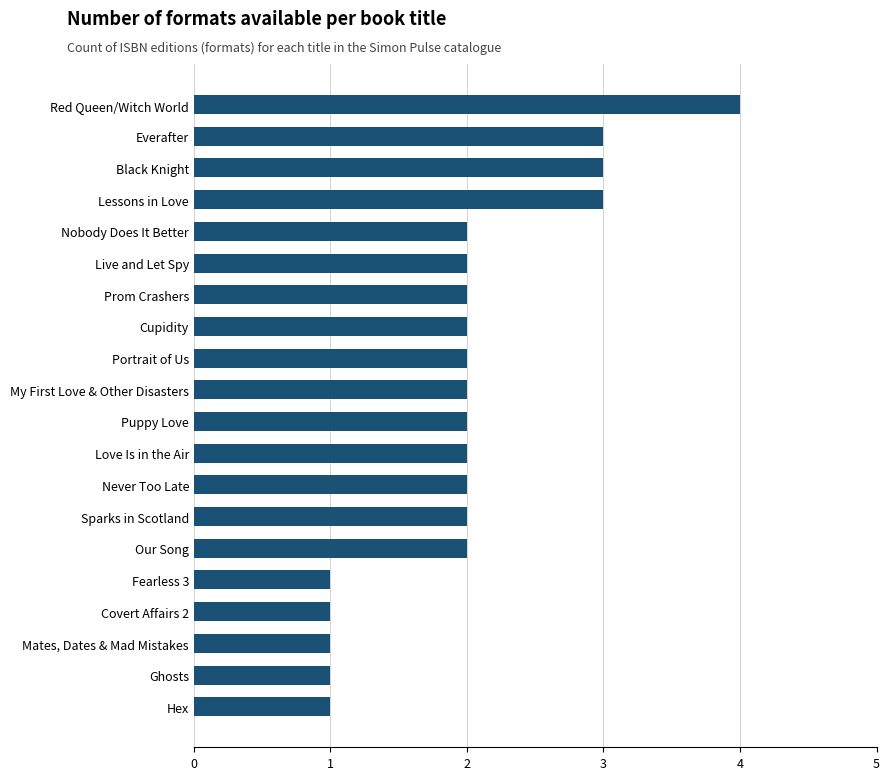

What is the change in value from Mates, Dates & Mad Mistakes to Nobody Does It Better?

+1